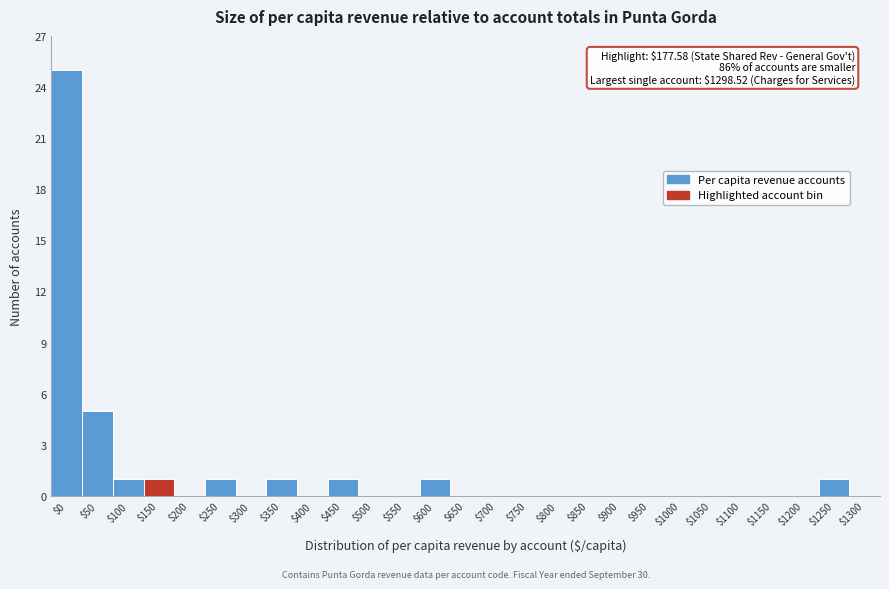

Where is the data nearest to the value 12?

$50